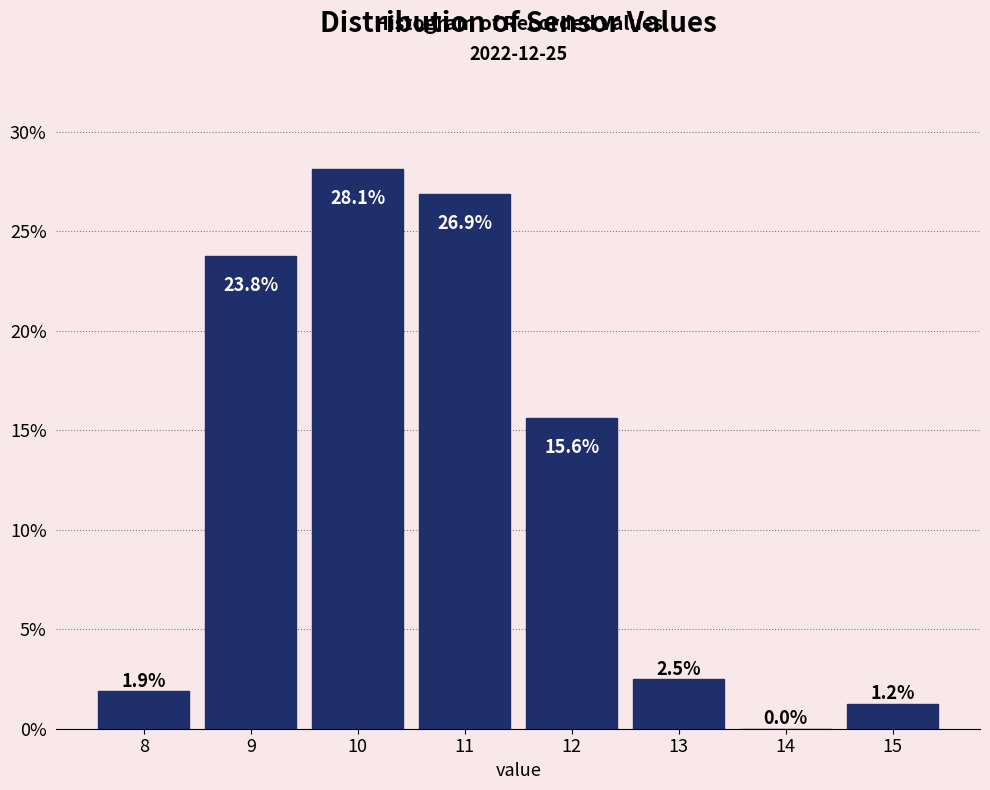

What is the change in value from 12 to 13?

-13.1